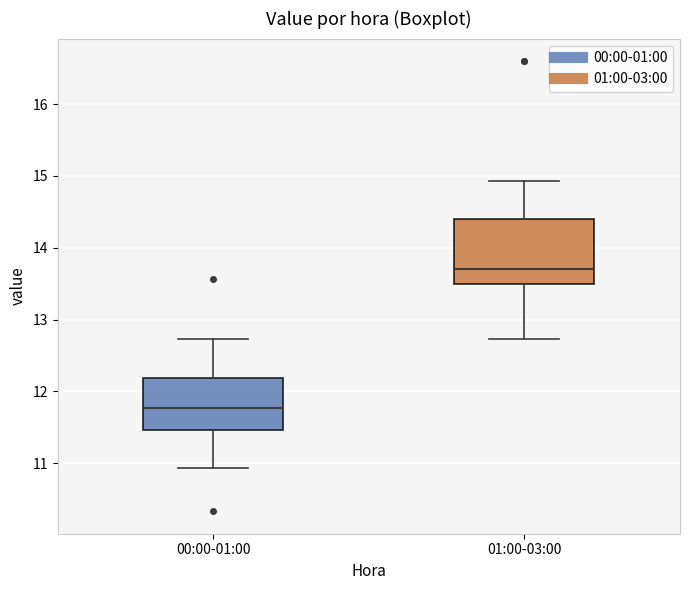

Reading left to right, read every box against the y-axis: the position of its median line, the range the box covers, and the ends of its whiskers. The values are not printed on the chart, so give them approximately, as read against the axis.

00:00-01:00: median 11.8, box 11.5 to 12.2, whiskers 10.9 to 12.7
01:00-03:00: median 13.7, box 13.5 to 14.4, whiskers 12.7 to 14.9